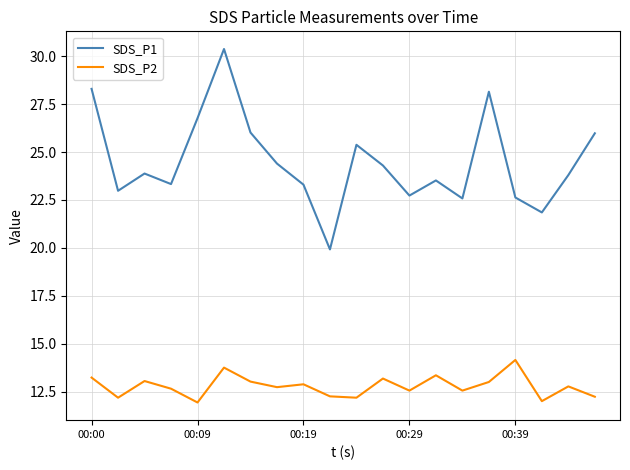

Which series has the largest range (max minus min)?

SDS_P1